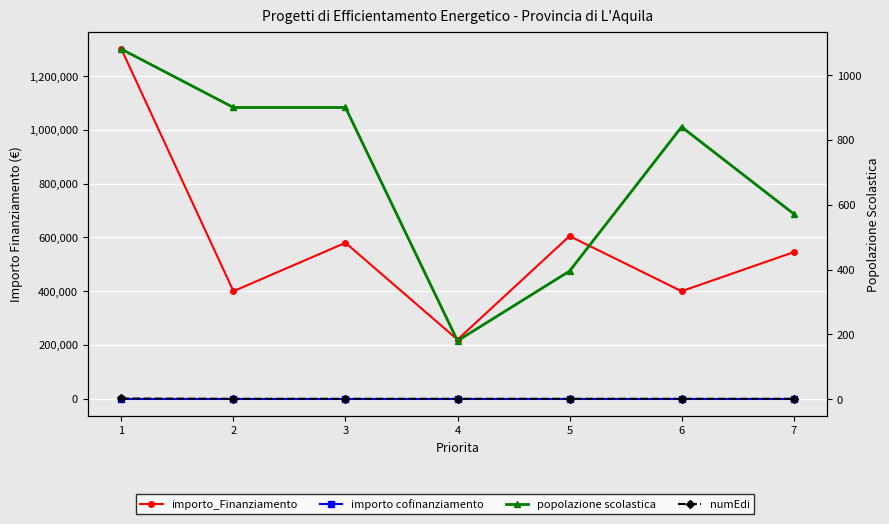

What are all the series names shown in the legend?

importo_Finanziamento, importo cofinanziamento, popolazione scolastica, numEdi